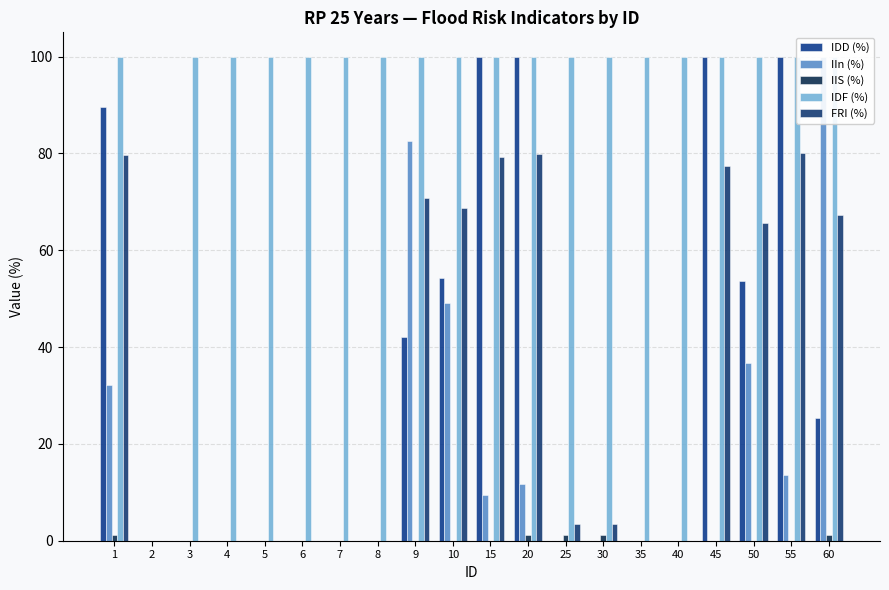

Count the IIS (%) values in the range 0 to 1.

15